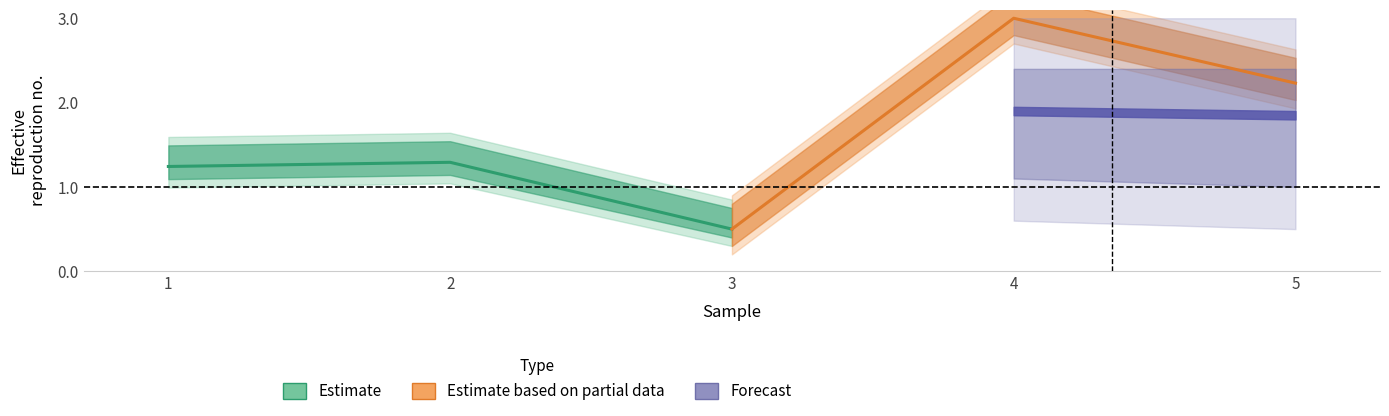

True or false: Estimate has a value of 1.3 at 2.

True